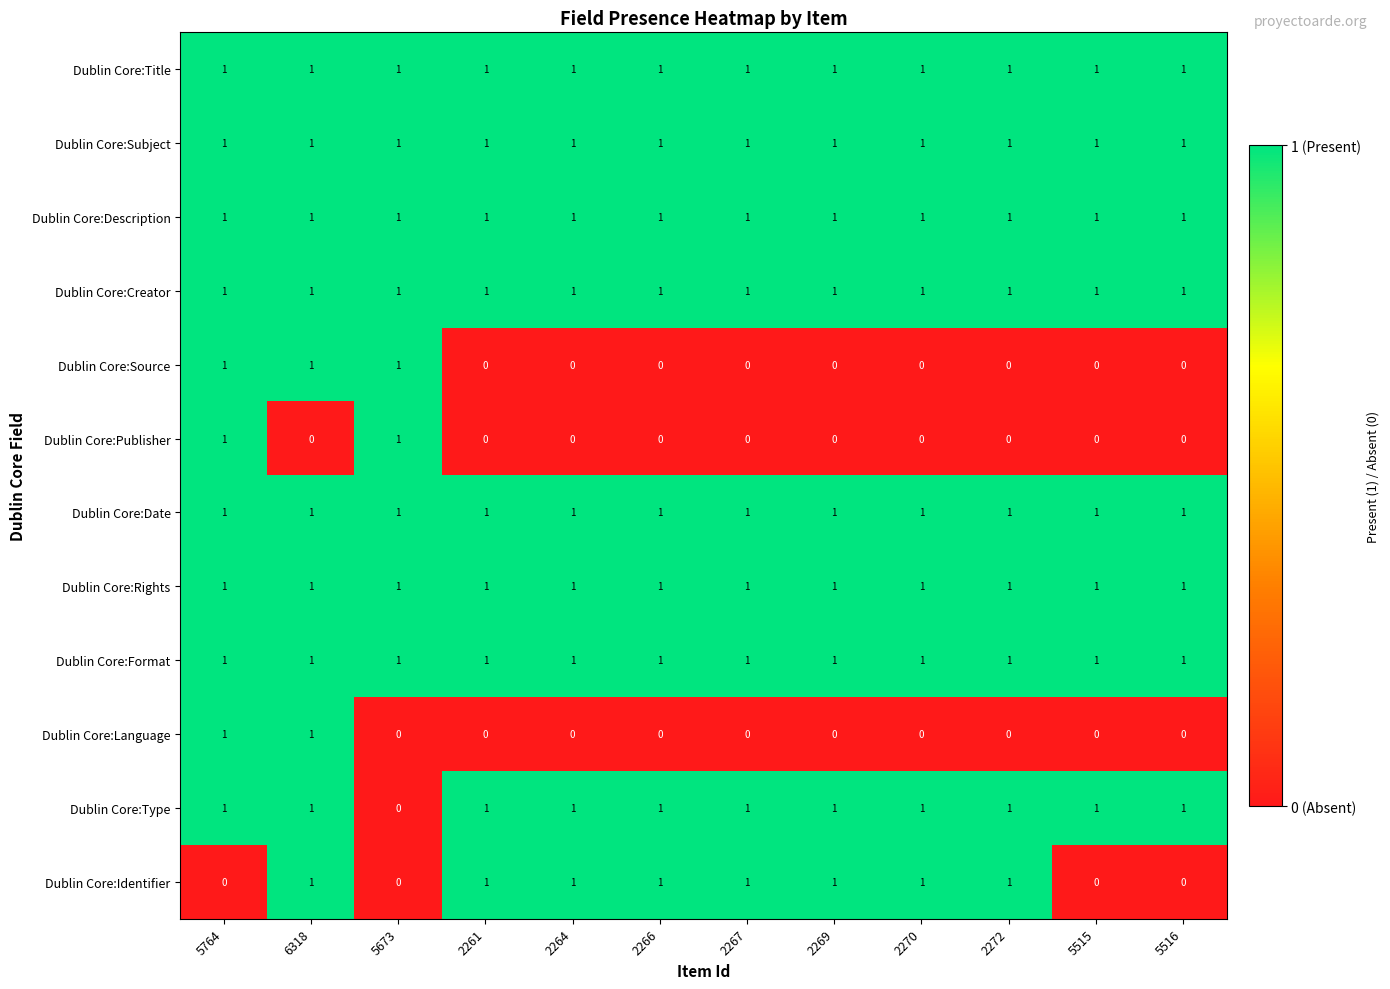

What is the total value across all series at 2266?

9